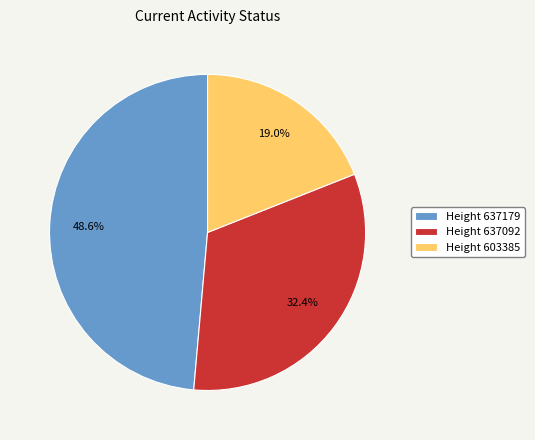

Which category has the smallest portion of the pie?

Height 603385